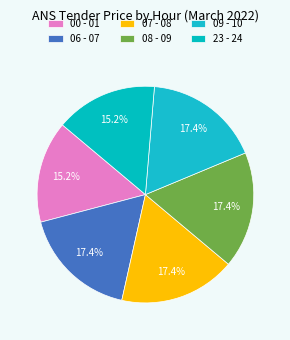

Which has a higher value, 23 - 24 or 09 - 10?

09 - 10